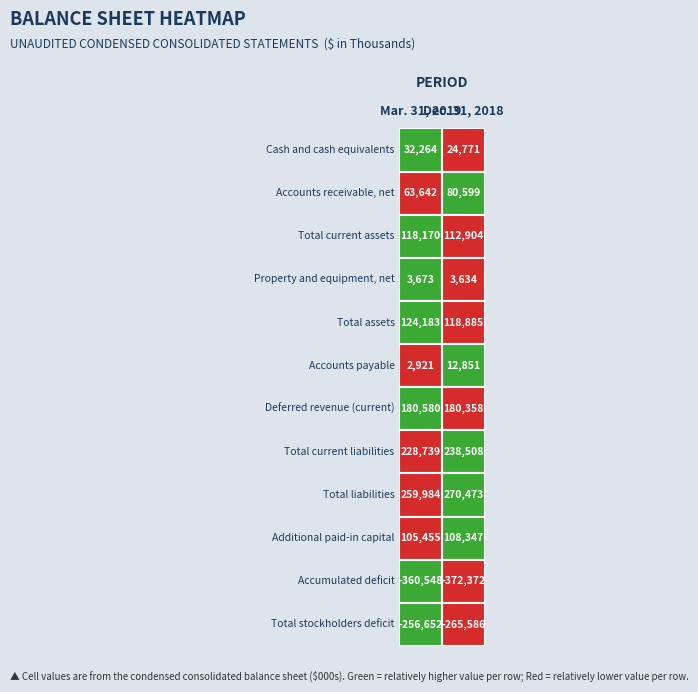

Reading right to left, list all the values displayed in this chart.

Cash and cash equivalents: 1=24771	0=32264
Accounts receivable, net: 1=80599	0=63642
Total current assets: 1=112904	0=118170
Property and equipment, net: 1=3634	0=3673
Total assets: 1=118885	0=124183
Accounts payable: 1=12851	0=2921
Deferred revenue (current): 1=180358	0=180580
Total current liabilities: 1=238508	0=228739
Total liabilities: 1=270473	0=259984
Additional paid-in capital: 1=108347	0=105455
Accumulated deficit: 1=-372372	0=-360548
Total stockholders deficit: 1=-265586	0=-256652